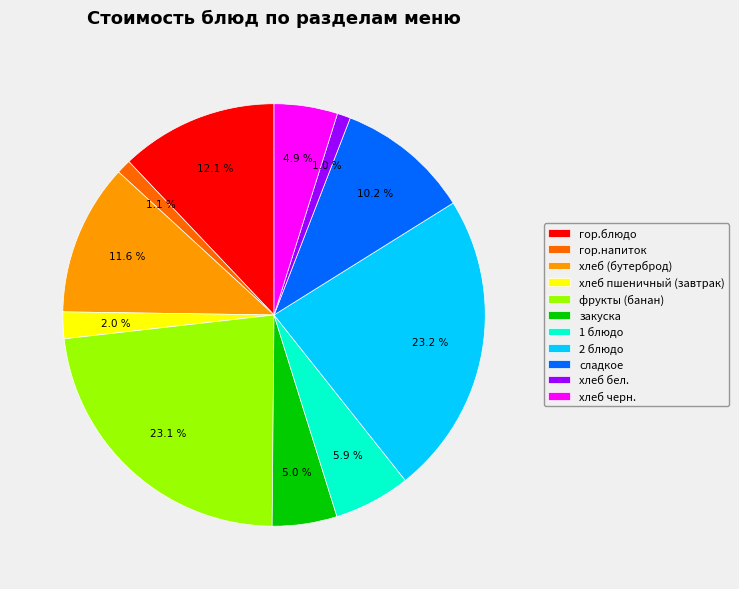

Count the number of slices in the pie.

11